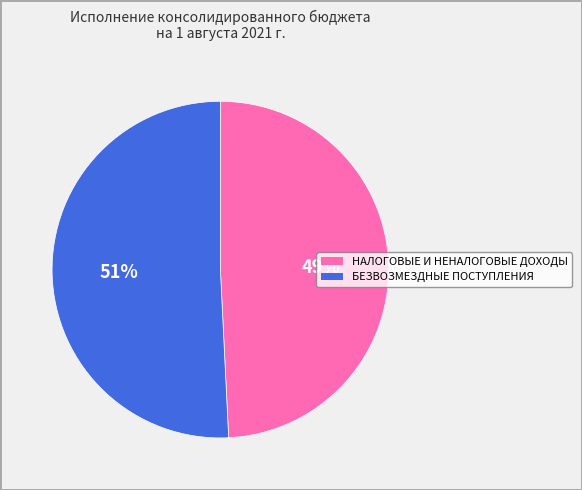

Which category accounts for the majority?

БЕЗВОЗМЕЗДНЫЕ ПОСТУПЛЕНИЯ